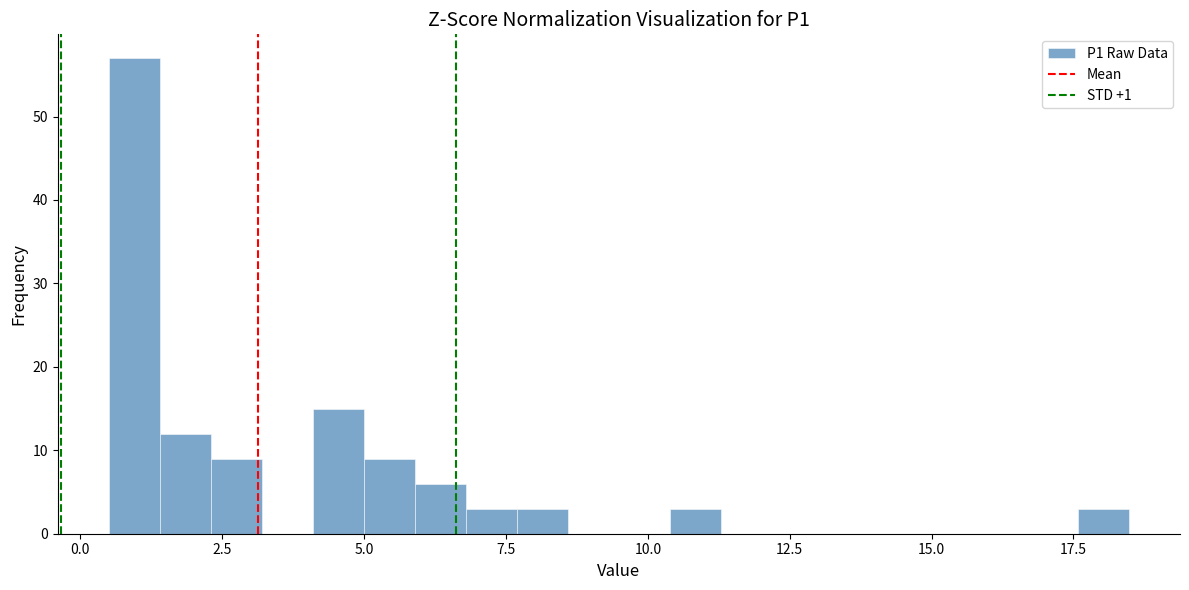

Read against the x-axis, roughly where is the centre of the tallest bar?

1.0